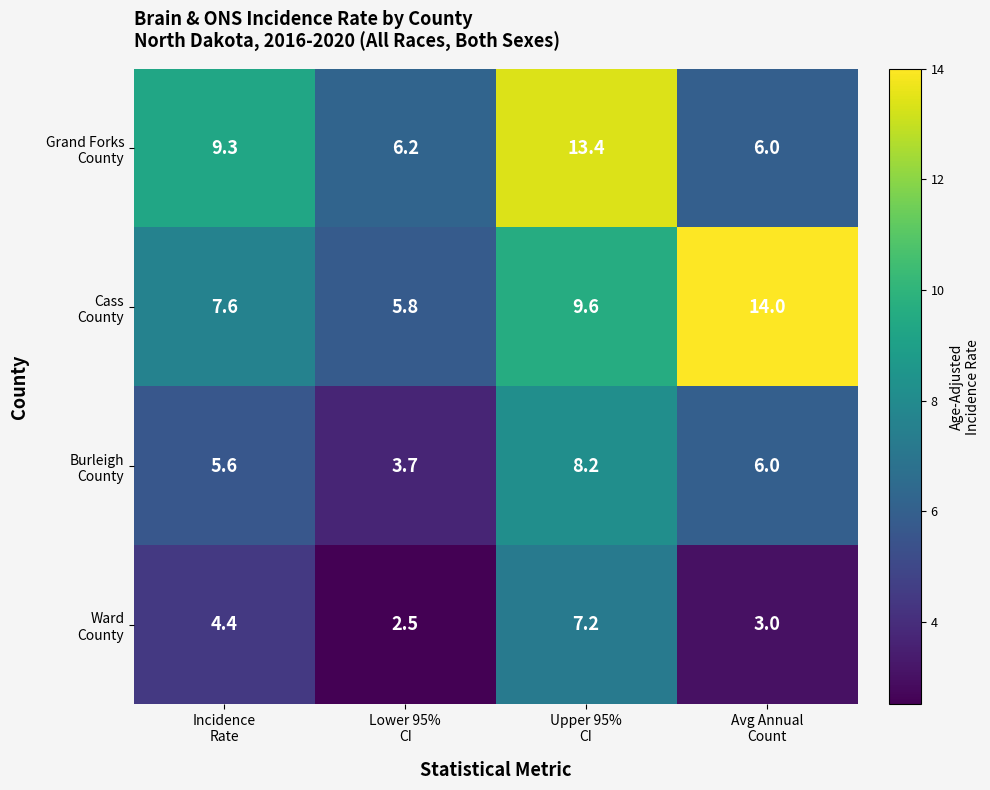

At which category is the sum across all series the highest?

Upper 95%
CI